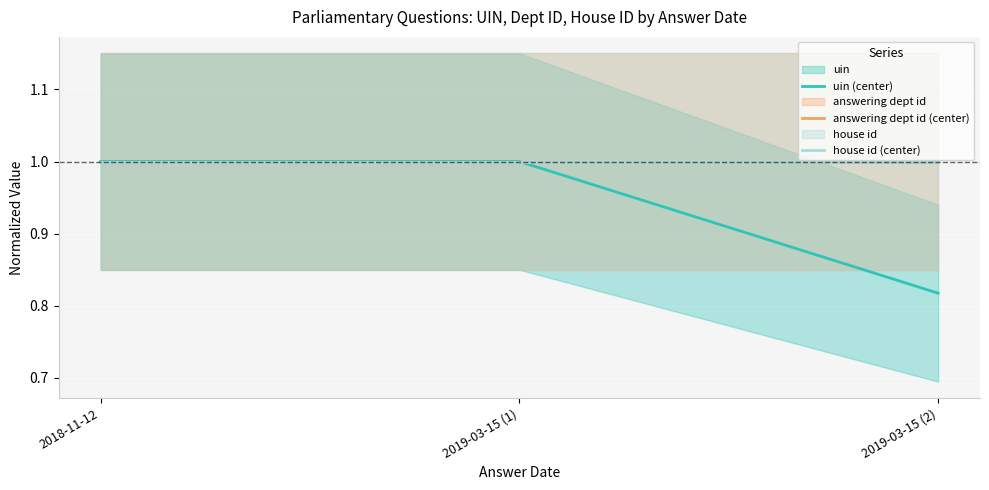

The house id (center) series shows 1.0 at 2018-11-12. True or false?

True